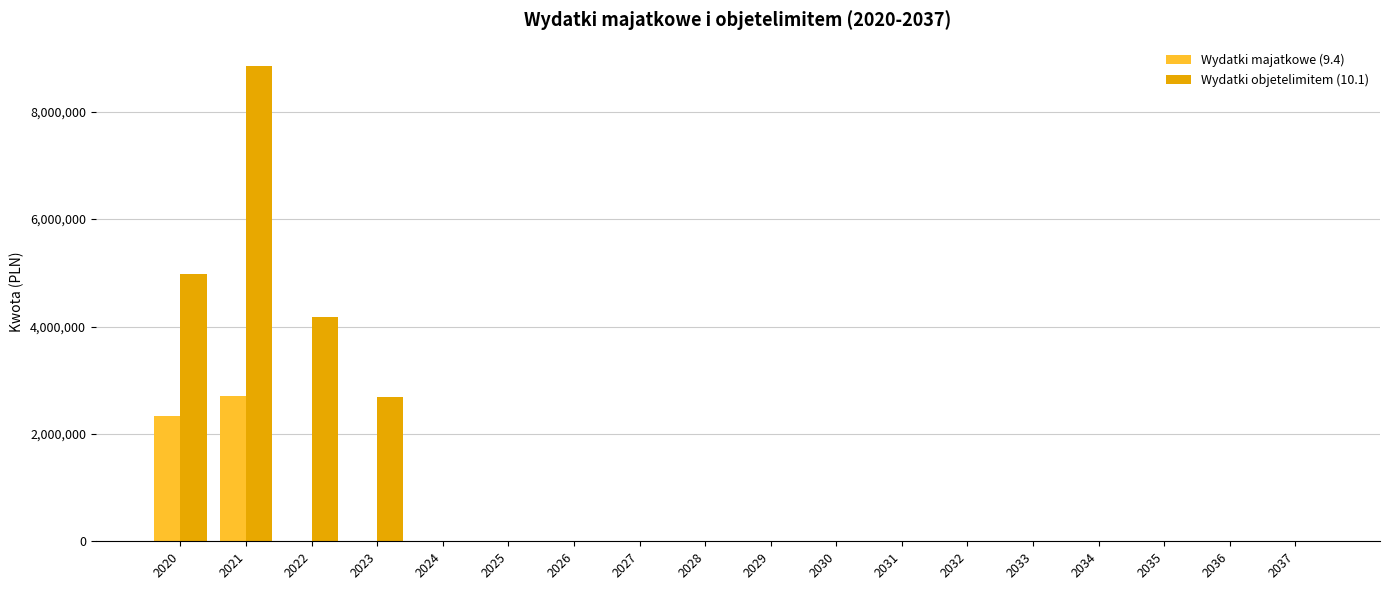

Between 2020 and 2033, which series saw the biggest shift?

Wydatki objetelimitem (10.1)